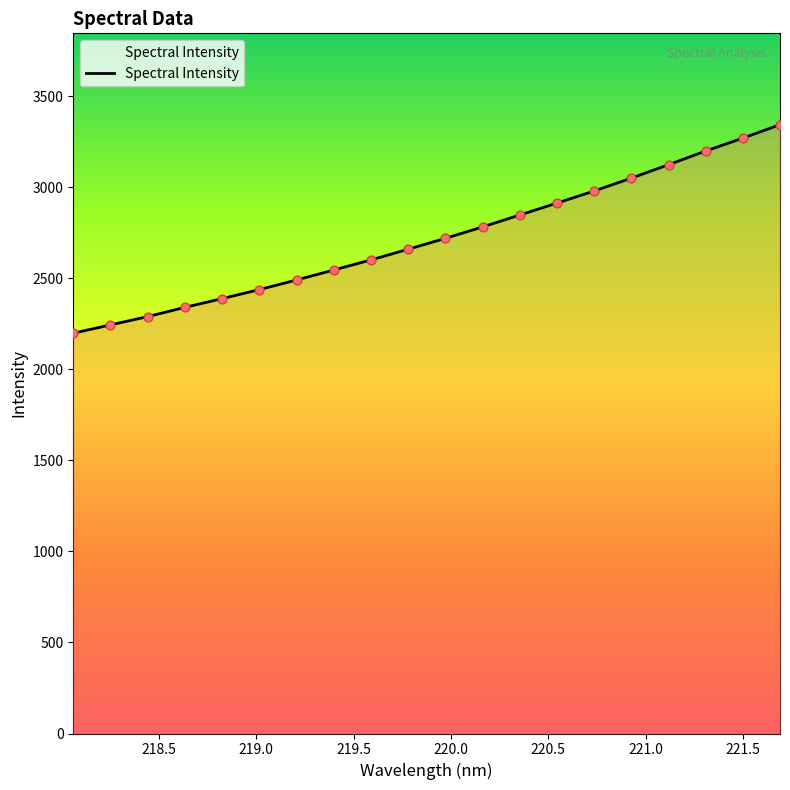

What is the maximum value shown in the chart?

3345.1